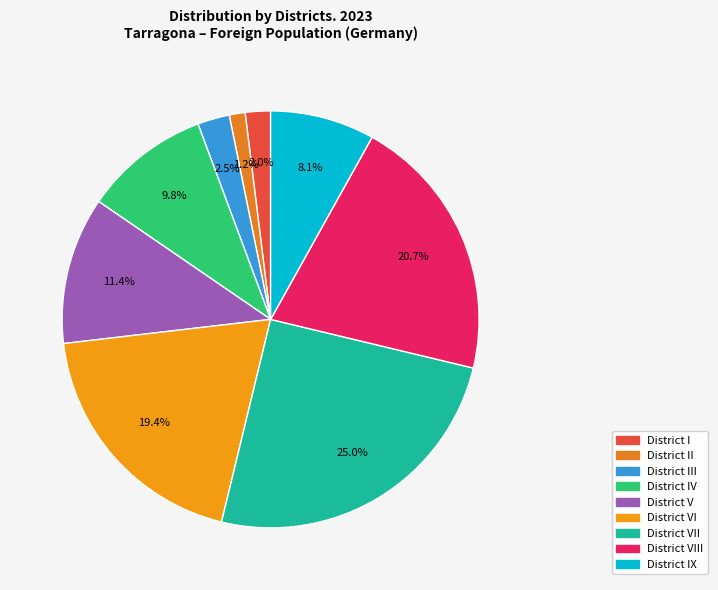

Is there a majority slice in this chart?

No